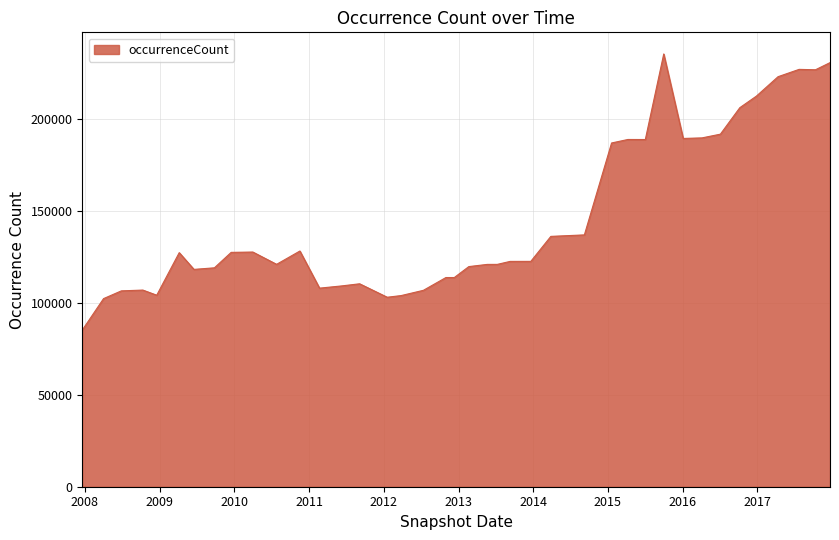

What is the maximum value shown in the chart?

235384